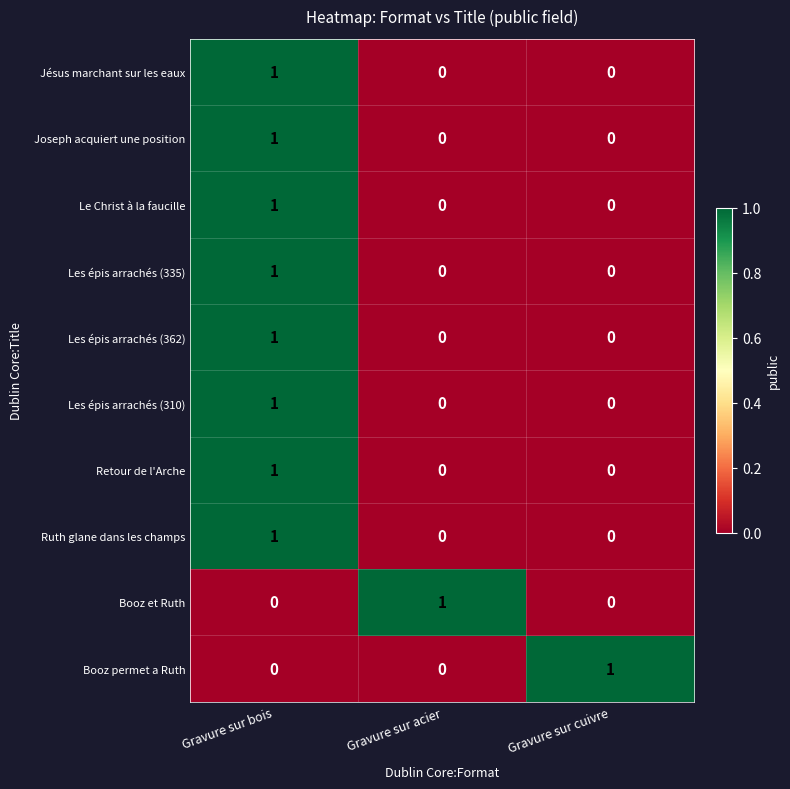

How many distinct data groups are displayed?

10